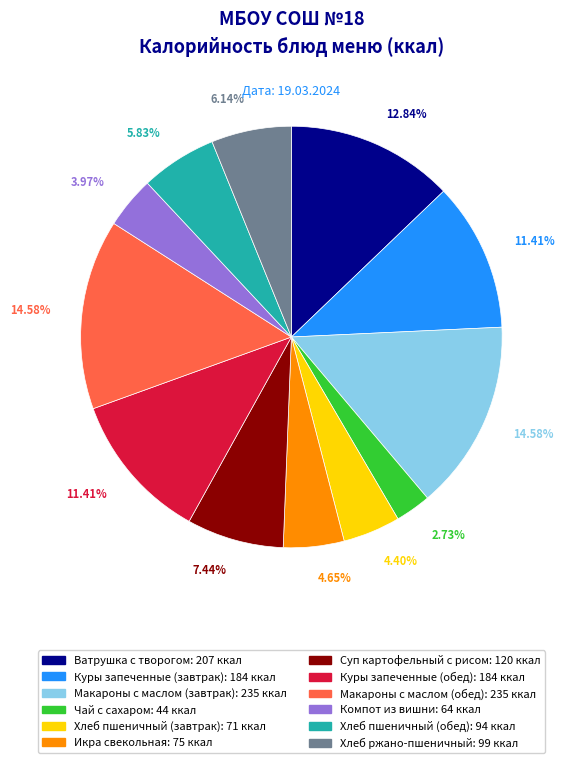

What percentage is NOT represented by Куры запеченные (завтрак)?

88.6%